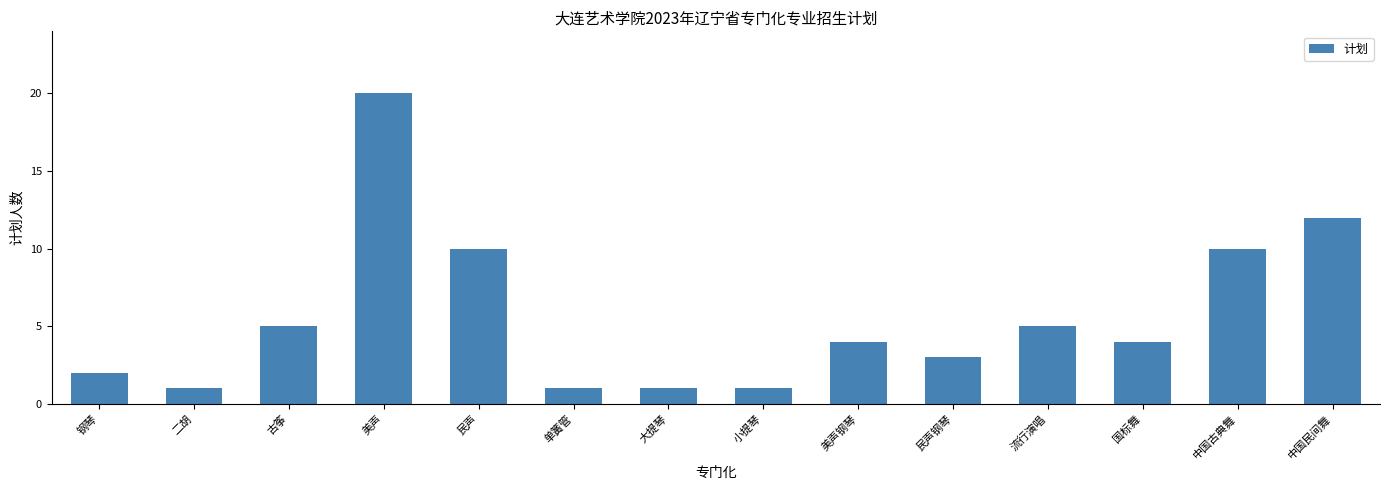

Is it true that the value at 中国古典舞 is 10?

True